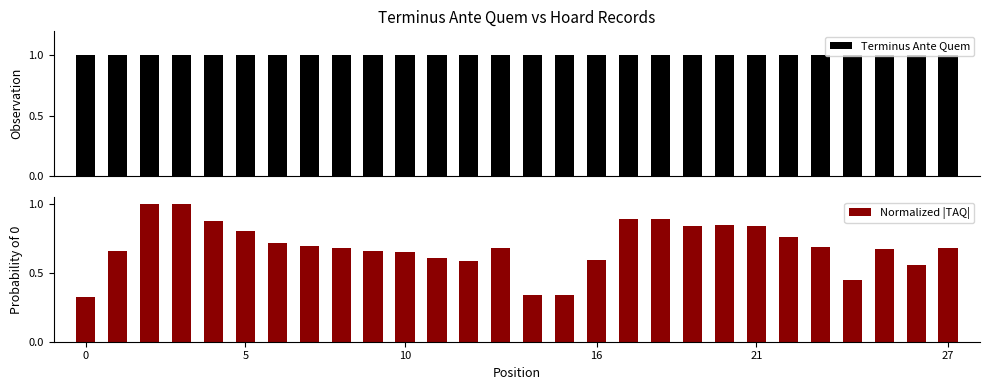

The Normalized |TAQ| series shows 0.2 at 10. True or false?

False